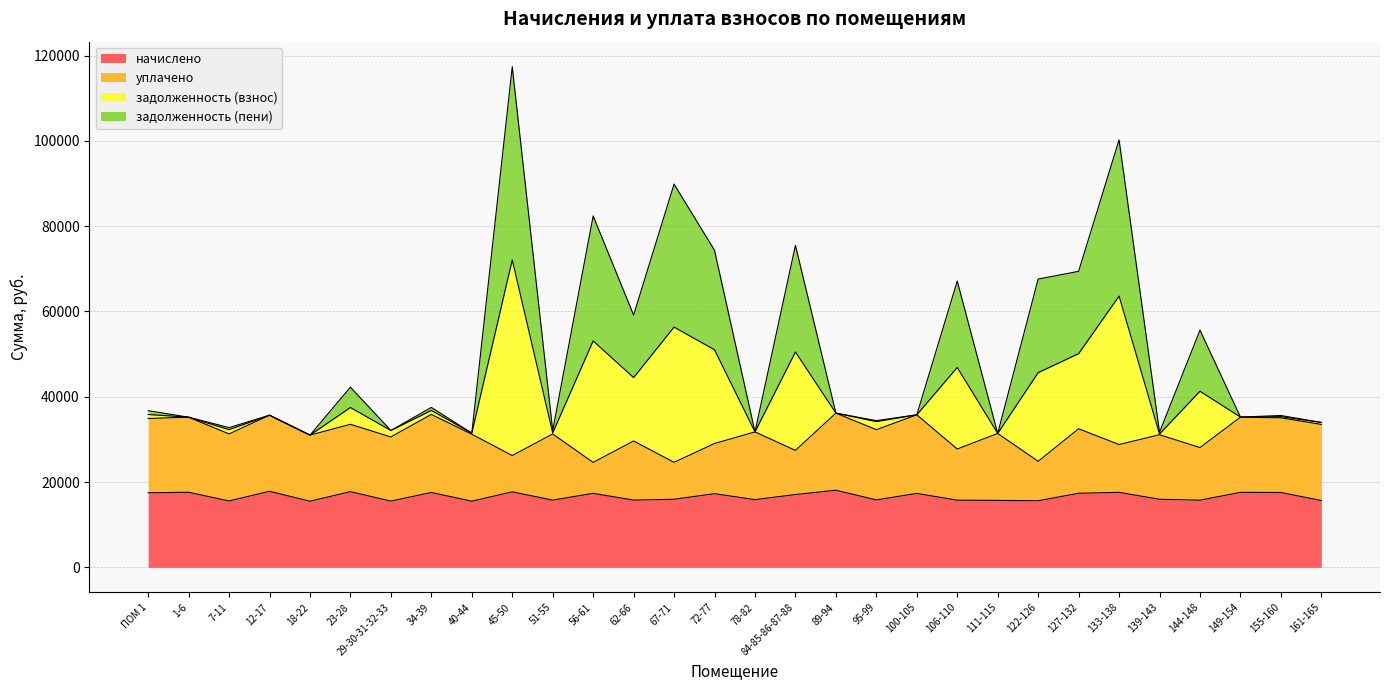

At which category is the sum across all series the highest?

45-50